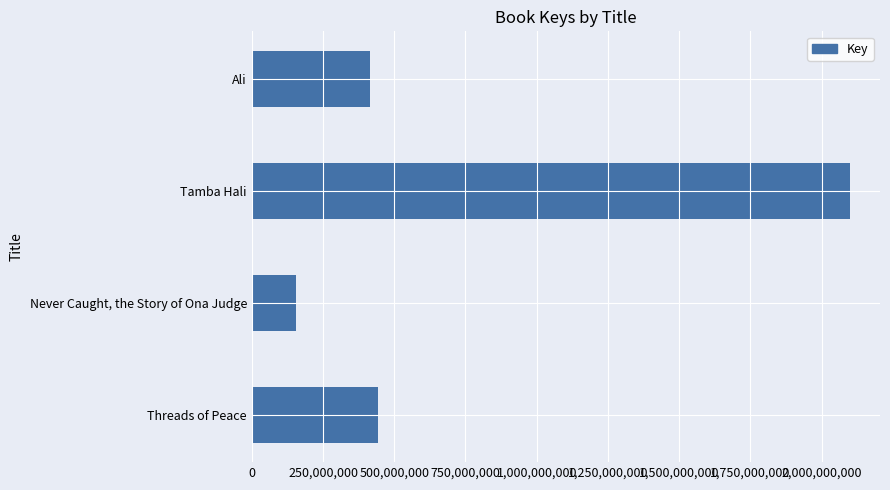

Reading bottom to top, list all the values displayed in this chart.

443190848	153789940	2100092838	414339473